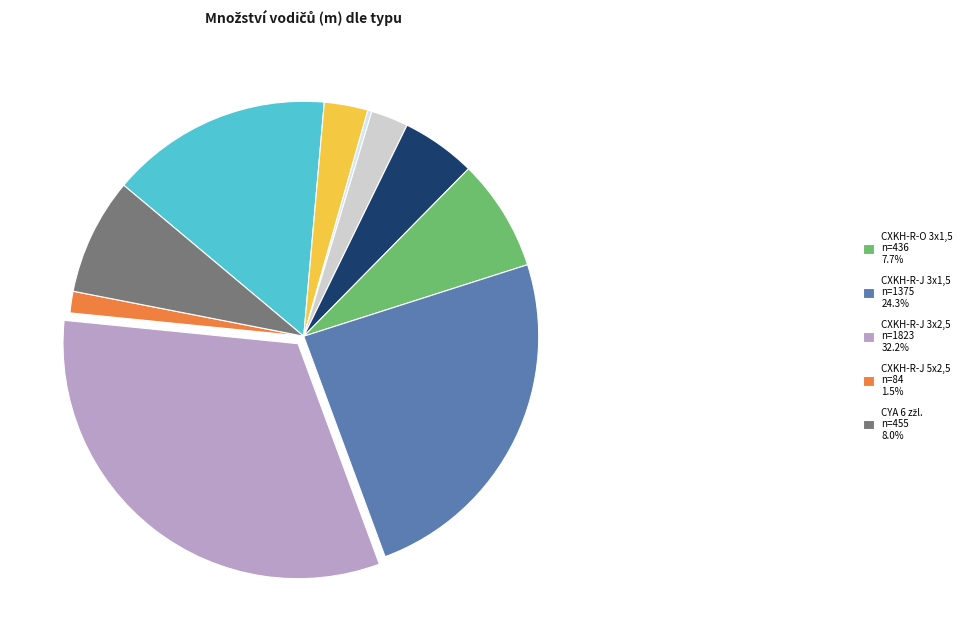

Does any single category account for the majority?

No